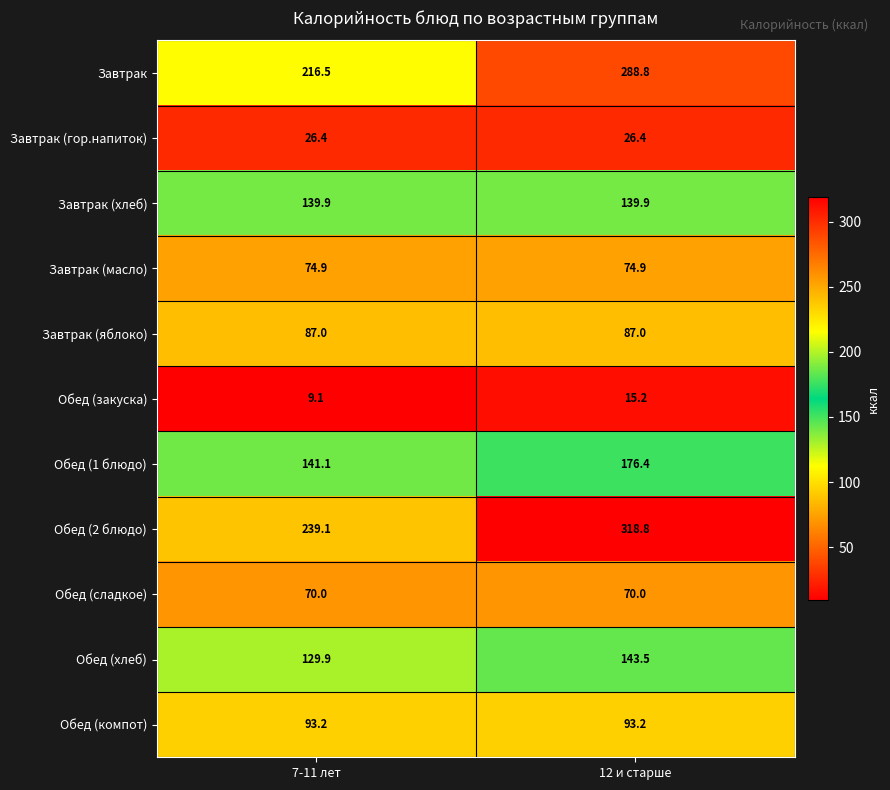

What is the sum of all Обед (компот) values?

186.4